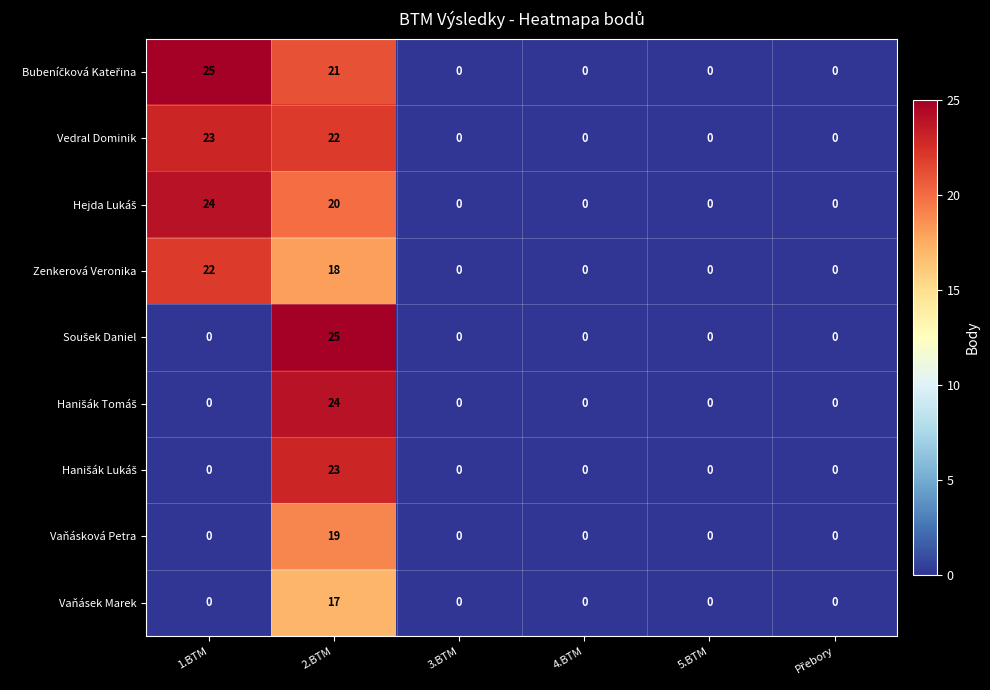

At which category is the sum across all series the highest?

2.BTM